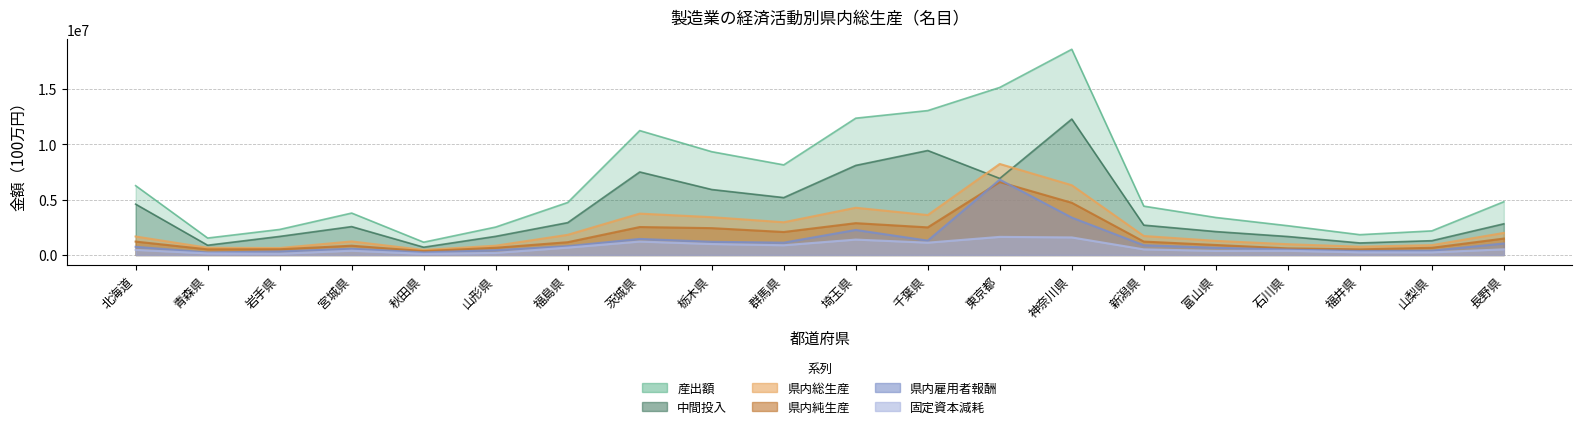

What is the difference between the 中間投入 values at 青森県 and 千葉県?

8566414